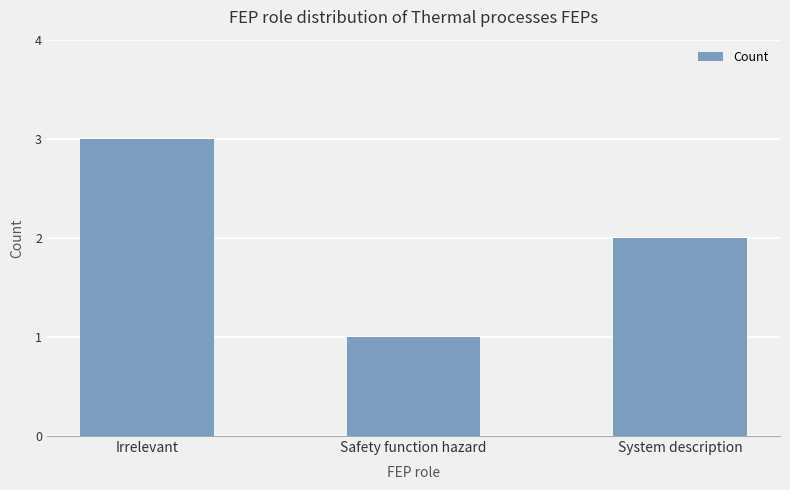

Where does the data first go above 2?

Irrelevant